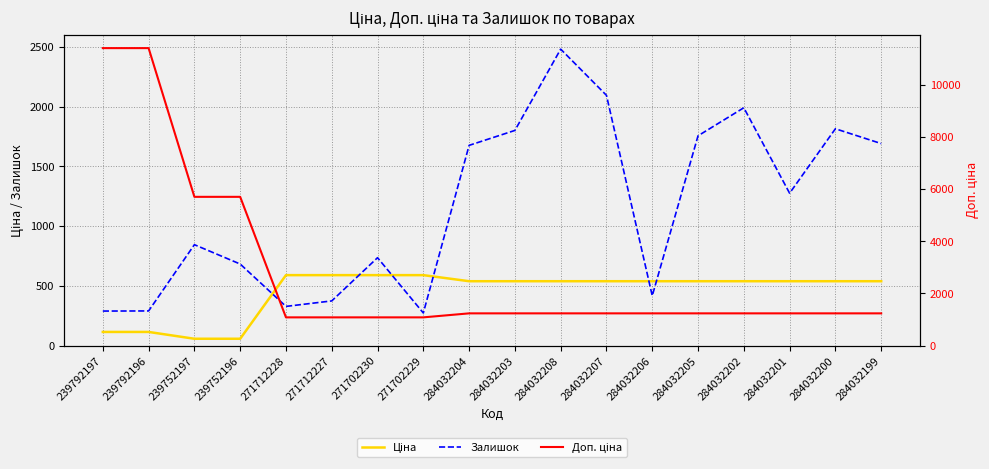

True or false: Ціна and Залишок cross at least once.

True